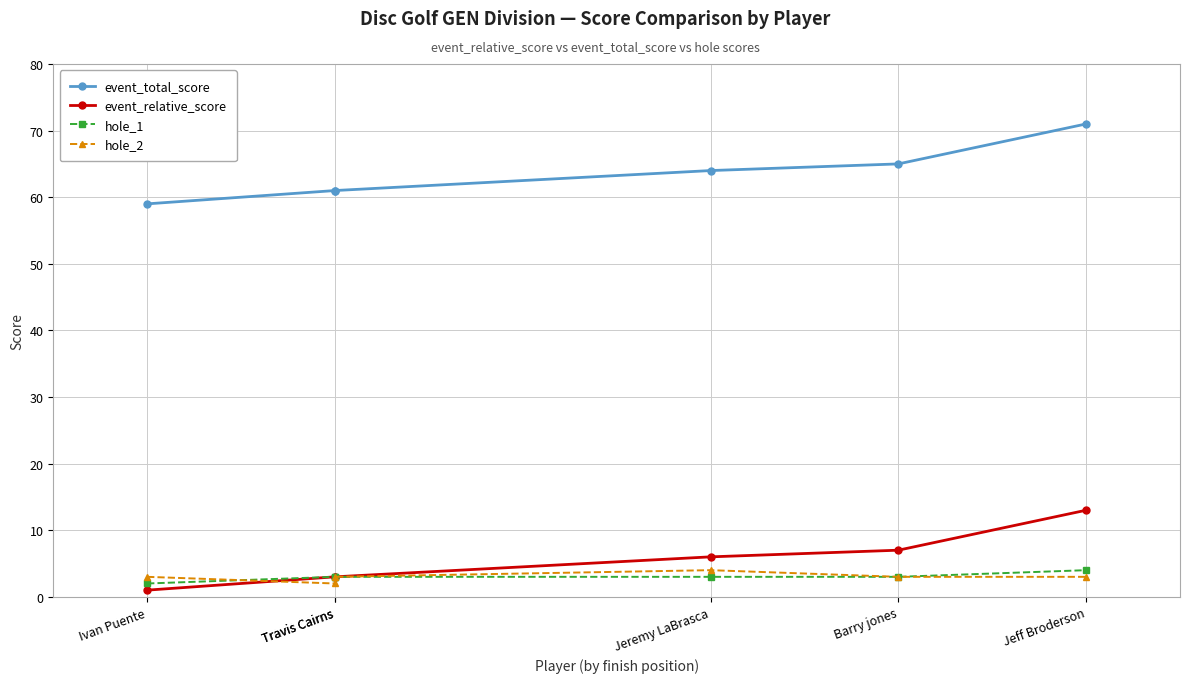

What is the minimum value for hole_2?

2